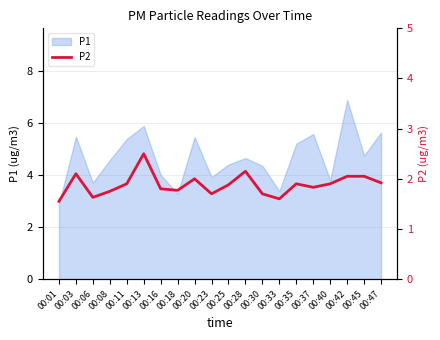

Is it true that P1 equals 4.0 at 00:16?

True